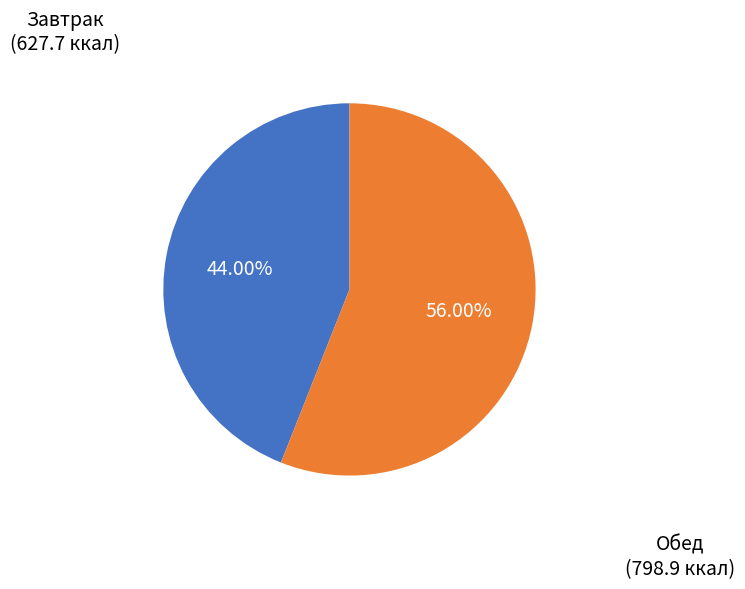

Is there a majority slice in this chart?

Yes